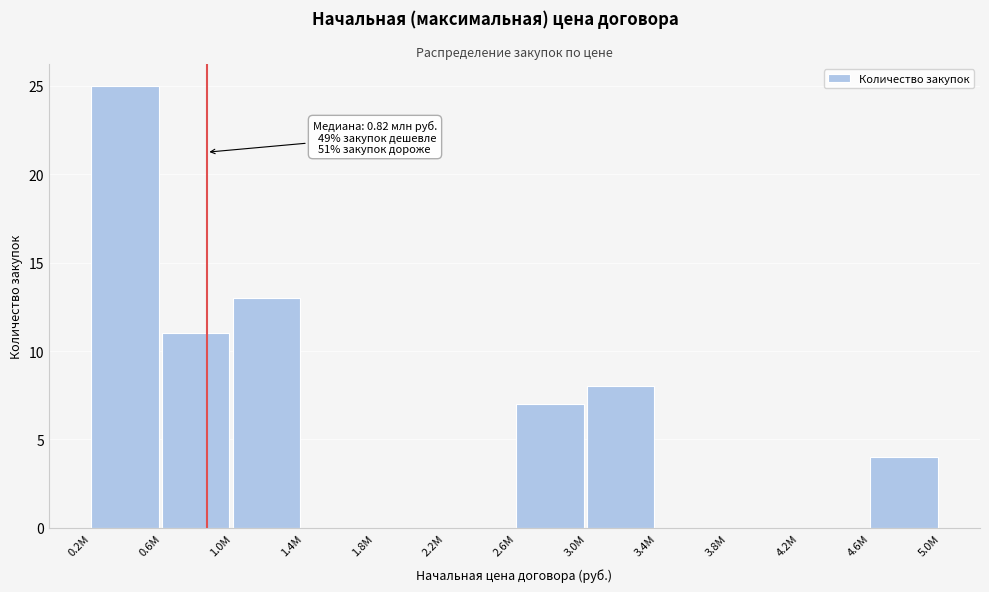

Reading left to right, list all the values displayed in this chart.

0.2M=25	0.6M=11	1.0M=13	1.4M=0	1.8M=0	2.2M=0	2.6M=7	3.0M=8	3.4M=0	3.8M=0	4.2M=0	4.6M=4